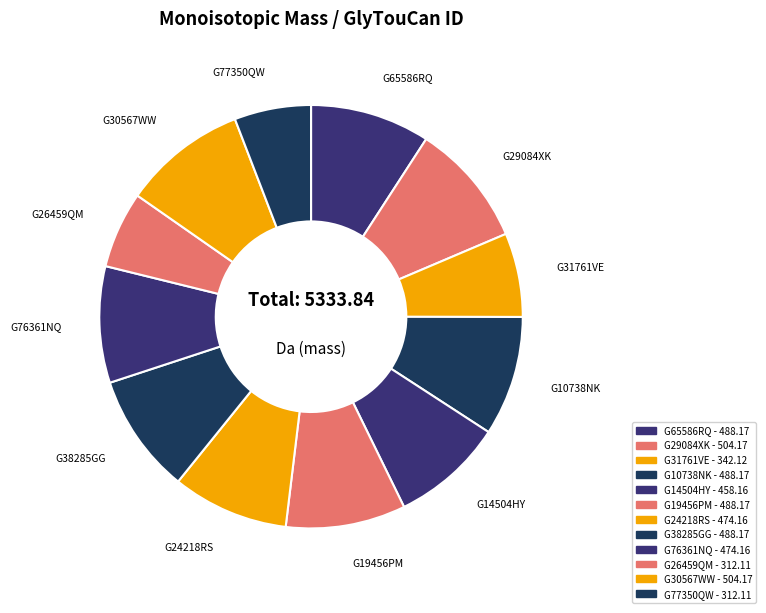

How many slices are in this pie chart?

12